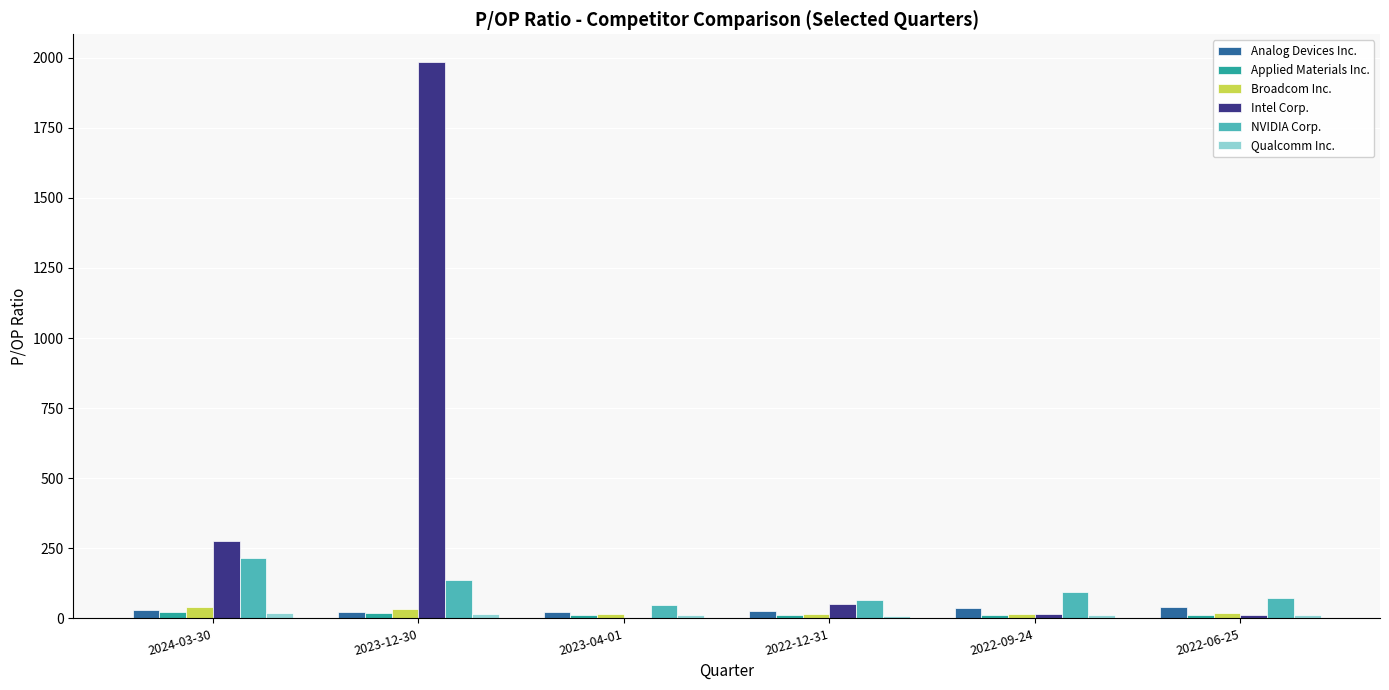

Which label corresponds to the largest value in the chart?

2023-12-30